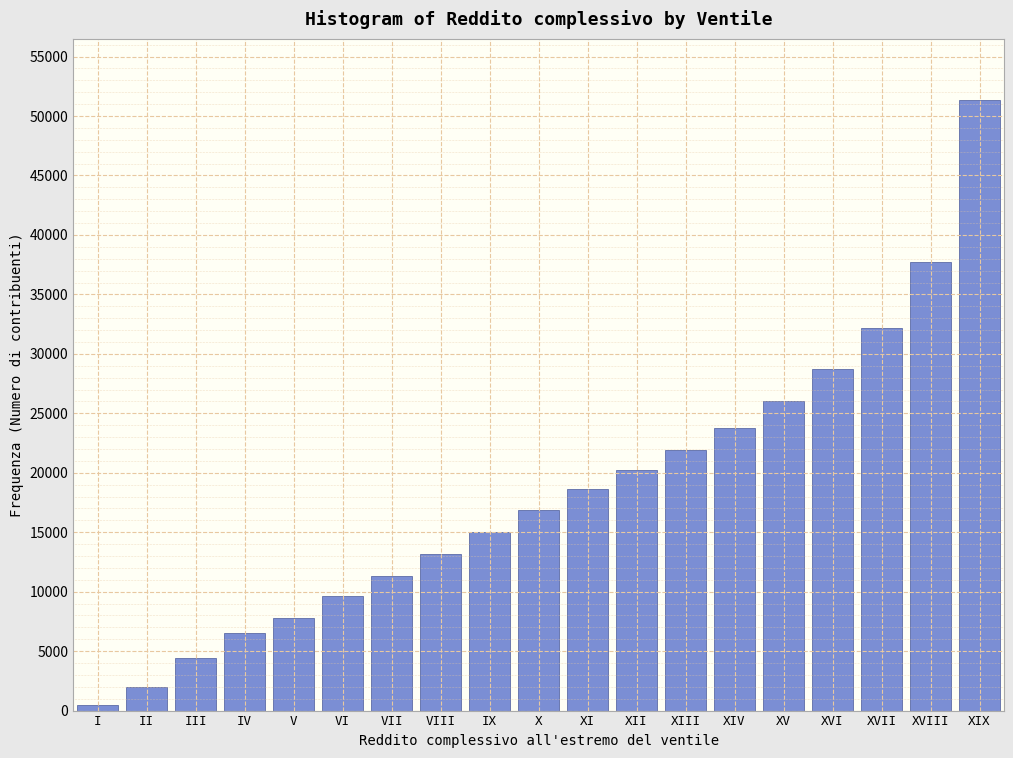

Reading left to right, extract all data points from this chart.

I=450	II=1955	III=4434	IV=6524	V=7800	VI=9636	VII=11344	VIII=13187	IX=15031	X=16851	XI=18624	XII=20207	XIII=21917	XIV=23803	XV=26038	XVI=28720	XVII=32206	XVIII=37736	XIX=51353